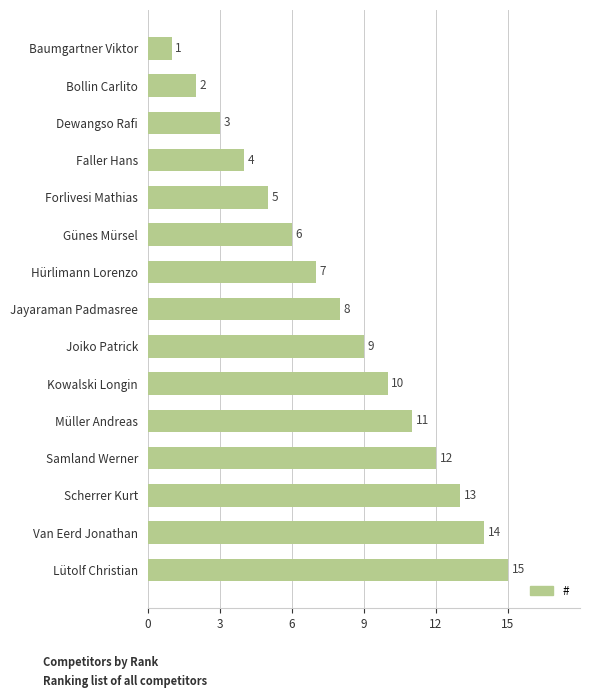

What is the difference between the maximum and second lowest values?

13